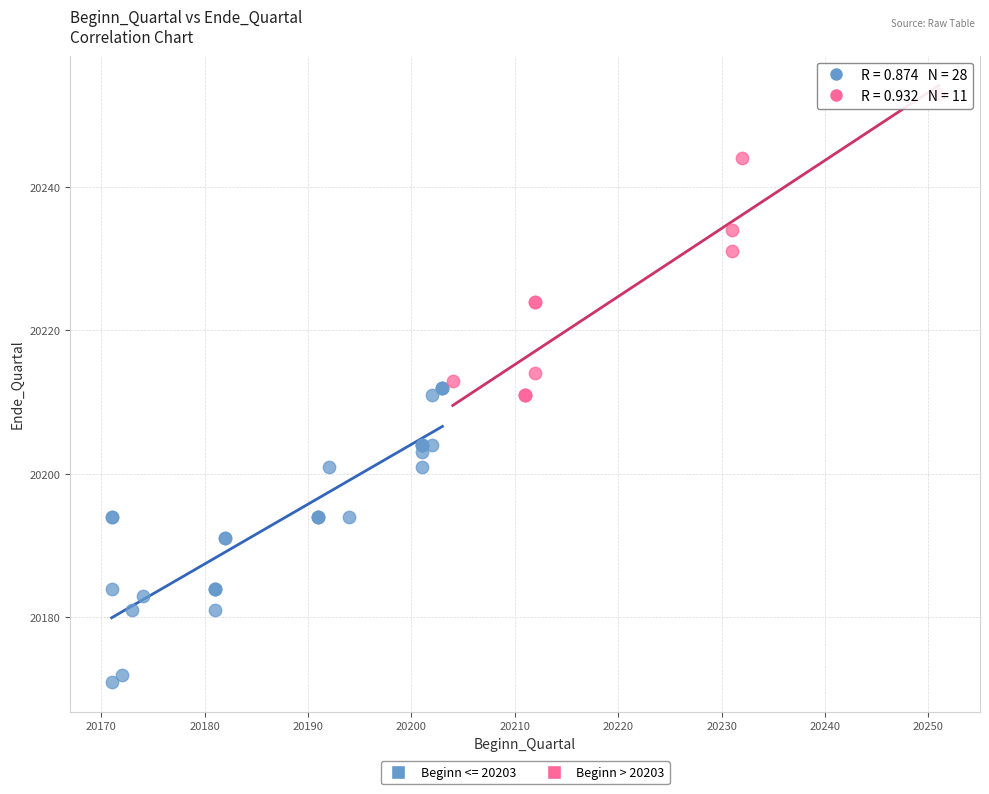

Which series reaches the minimum Y coordinate?

Beginn <= 20203